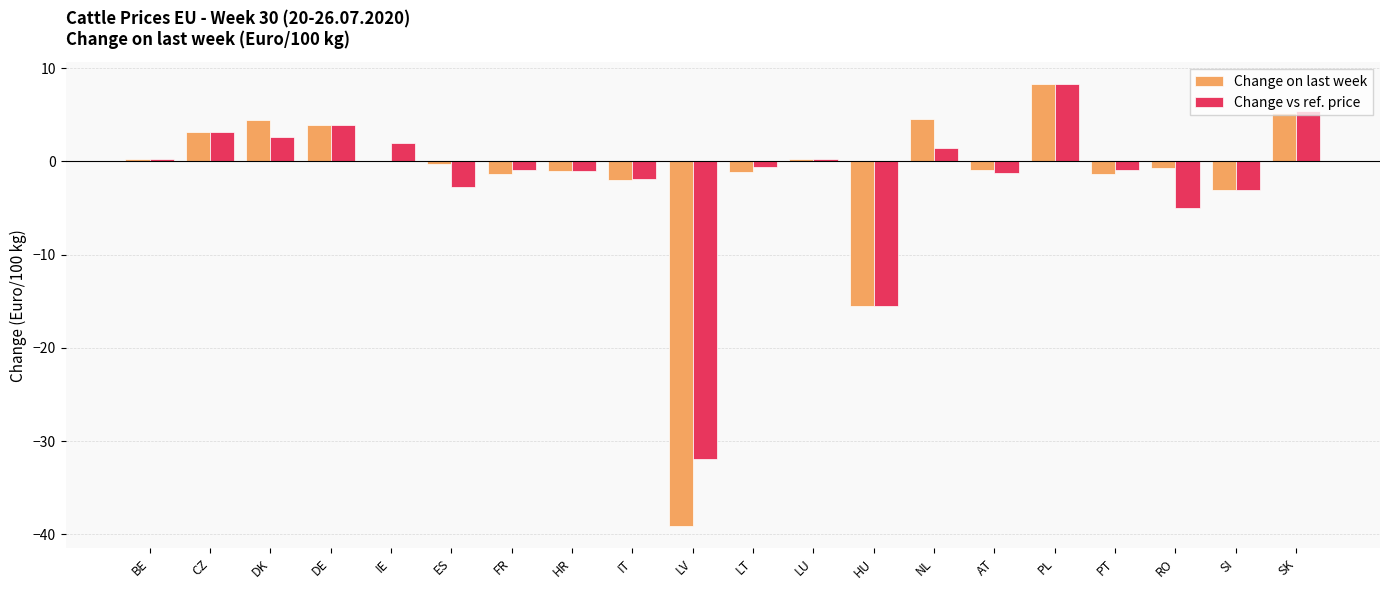

True or false: Change vs ref. price has a value of 8.3 at PL.

True